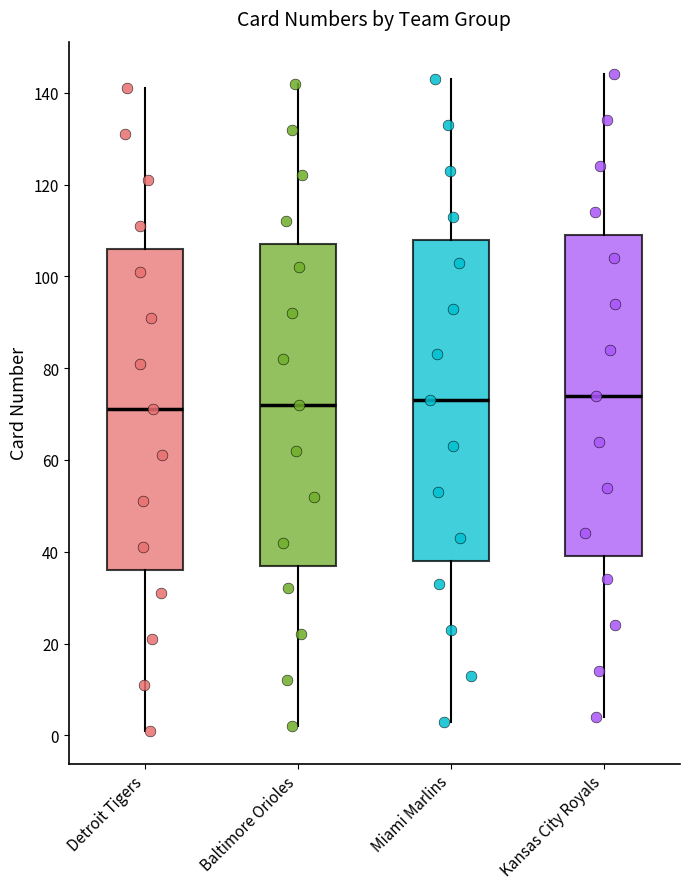

Reading left to right, transcribe this box plot: for each box, give where its median line is, the range the box spans, and where its two whiskers end, as read against the y-axis. The values are not printed on the chart, so give them approximately, as read against the axis.

Detroit Tigers: median 72, box 36 to 106, whiskers 2 to 142
Baltimore Orioles: median 72, box 38 to 108, whiskers 2 to 142
Miami Marlins: median 74, box 38 to 108, whiskers 4 to 144
Kansas City Royals: median 74, box 40 to 110, whiskers 4 to 144